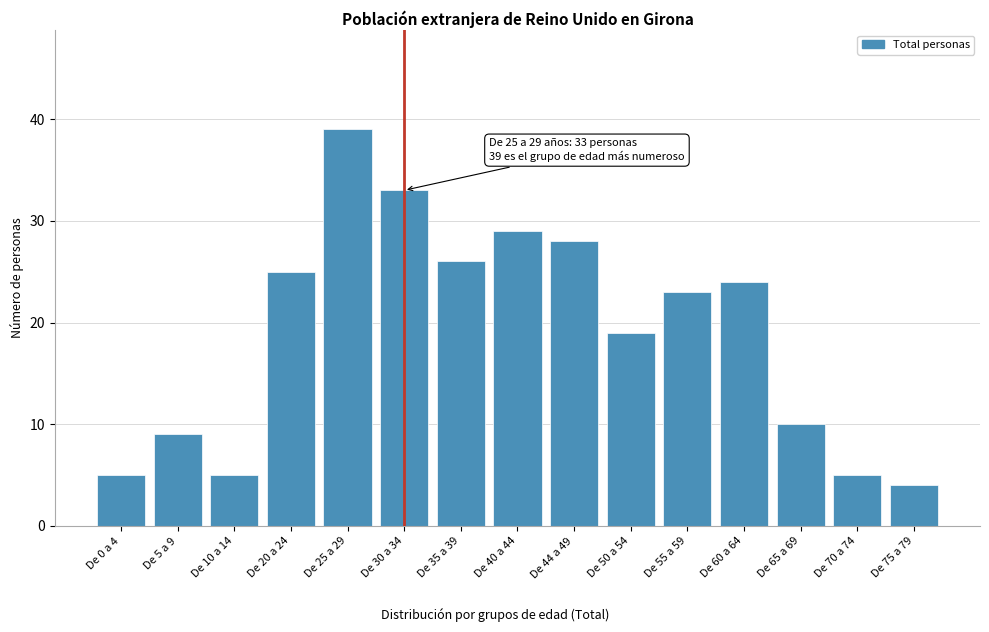

Reading right to left, extract all data points from this chart.

4	5	10	24	23	19	28	29	26	33	39	25	5	9	5